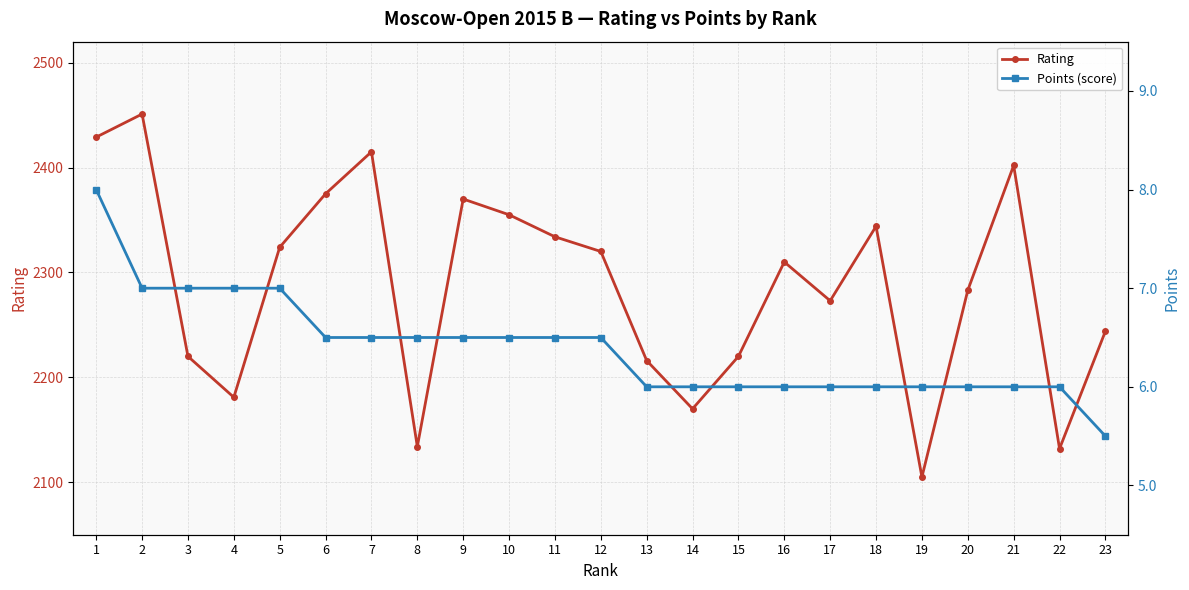

Rank the series at 22 from lowest to highest value.

Points (score), Rating